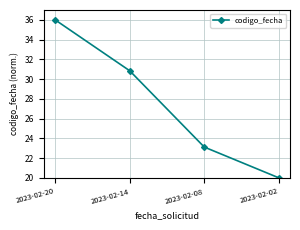

The chart shows a value of 20.0 at 2023-02-02. True or false?

True